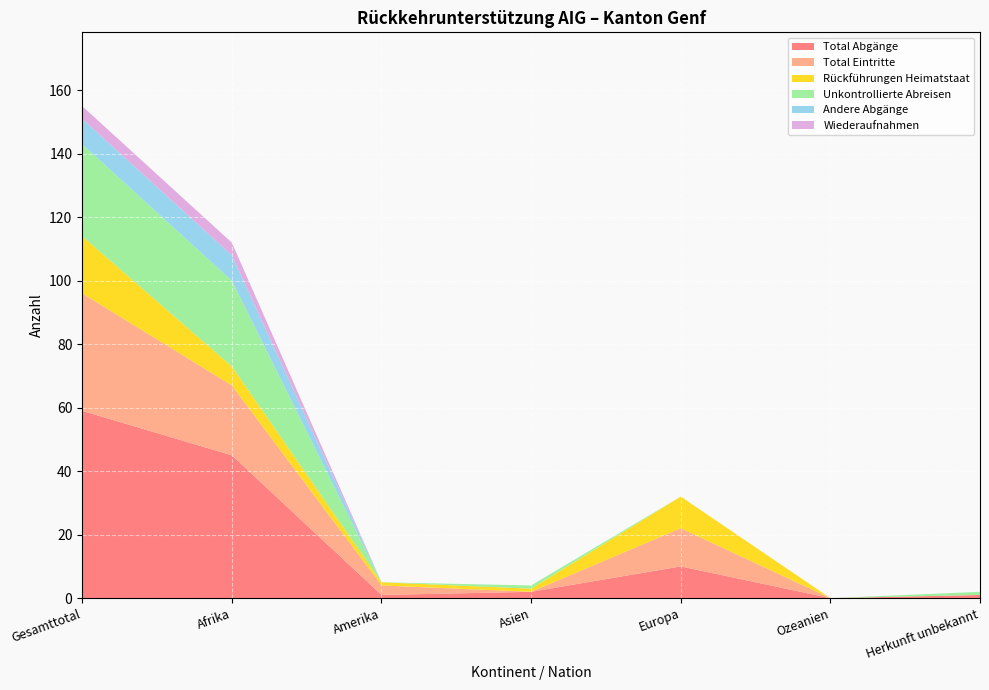

Reading right to left, transcribe all the data shown in this chart.

Total Abgänge: 1	0	10	2	1	45	59
Total Eintritte: 0	0	12	0	3	22	37
Rückführungen Heimatstaat: 0	0	10	1	1	6	18
Unkontrollierte Abreisen: 1	0	0	1	0	27	29
Andere Abgänge: 0	0	0	0	0	8	8
Wiederaufnahmen: 0	0	0	0	0	4	4